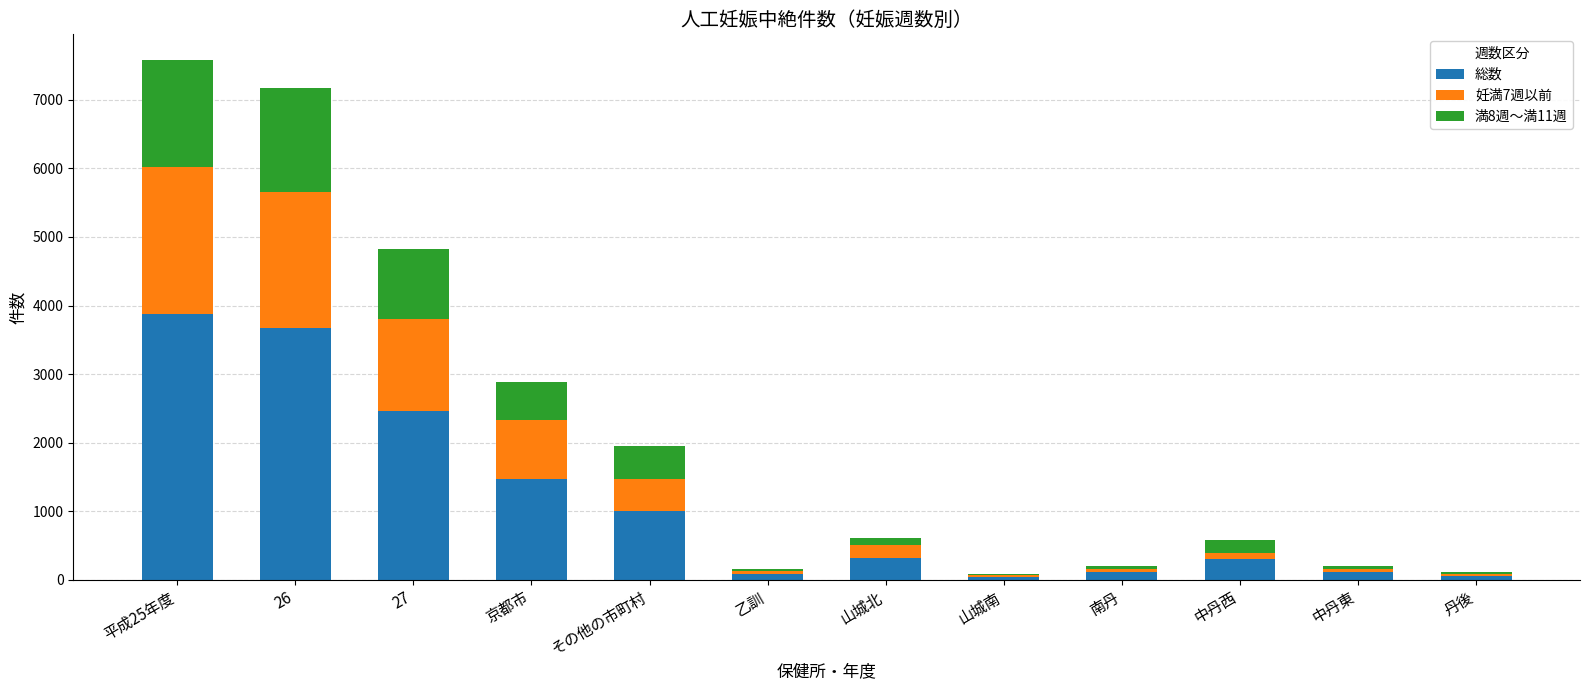

What is the sum of all 総数 values?

13461